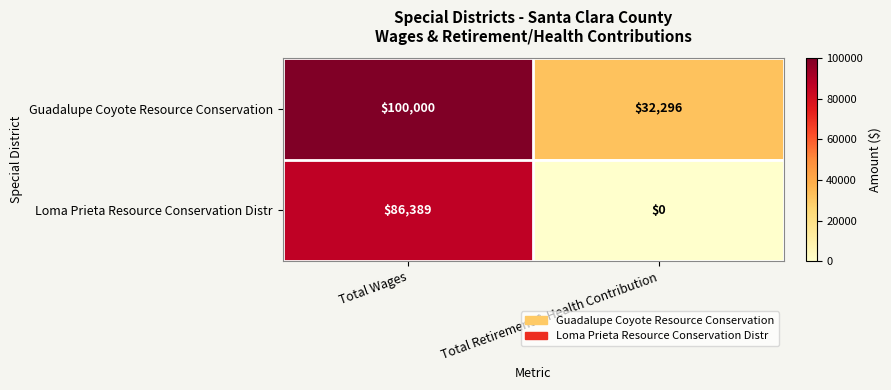

Which series changed the most between Total Wages and Total Retirement & Health Contribution?

Loma Prieta Resource Conservation Distr